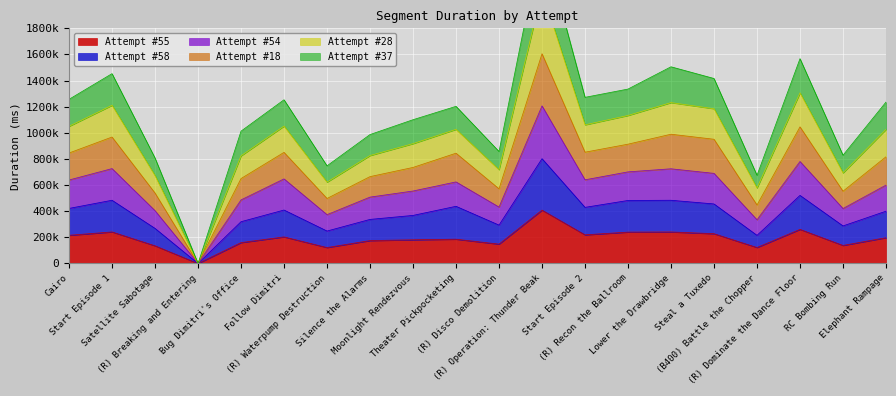

True or false: Attempt #18 and Attempt #37 cross at least once.

False